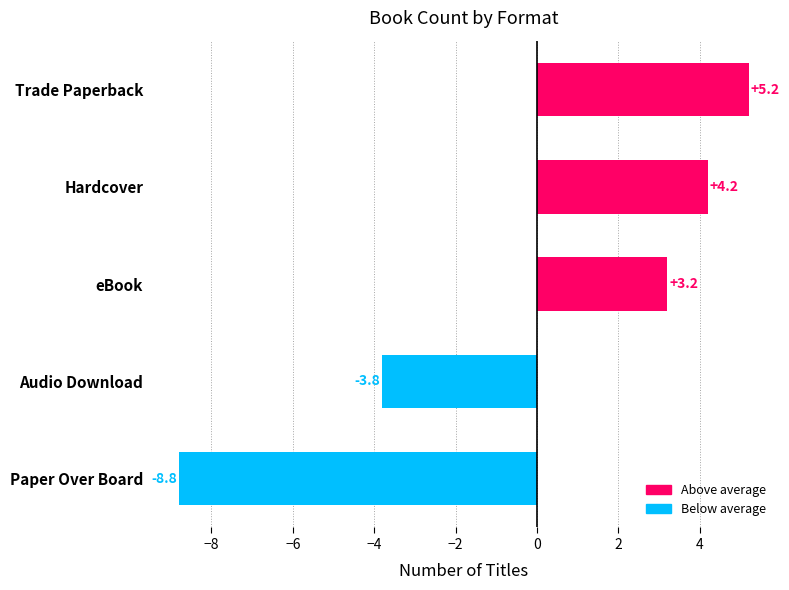

What is the ratio of the value at Trade Paperback to the value at eBook?

1.6